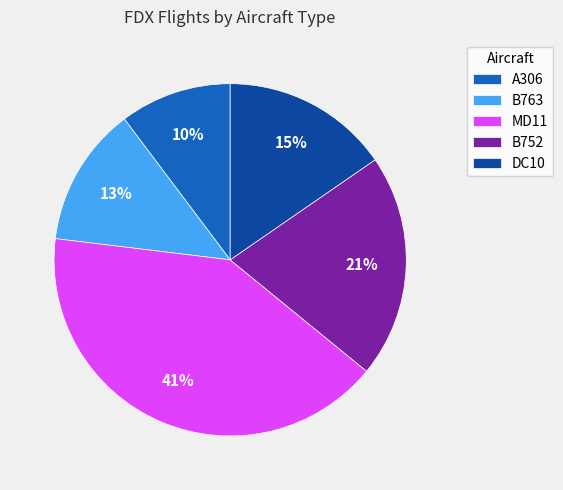

Does B752 account for over 50% of the chart?

No